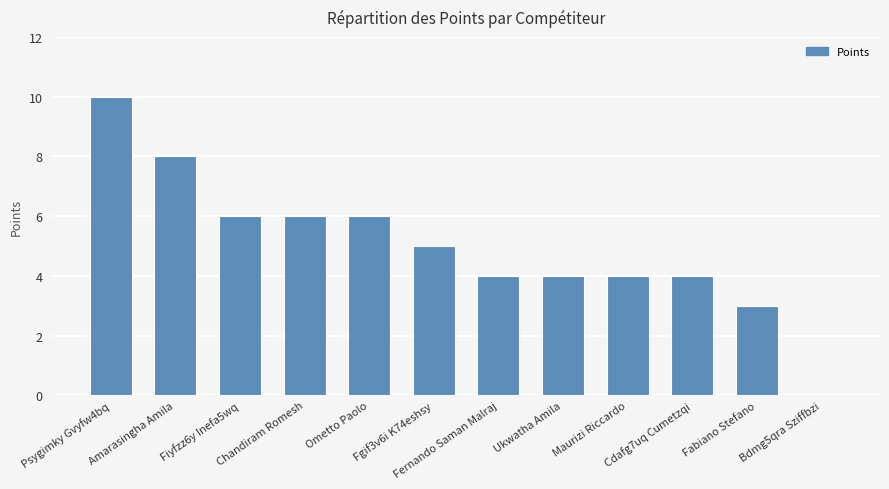

What is the sum of all values?

60